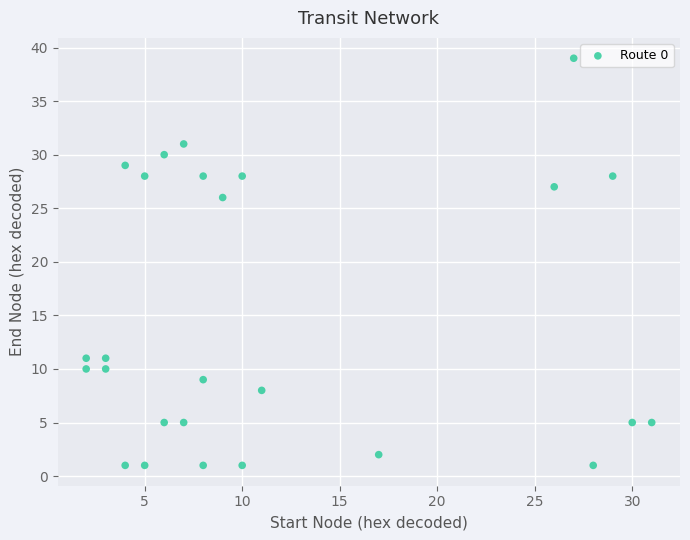

What Y value in the scatter plot is closest to 20?

26